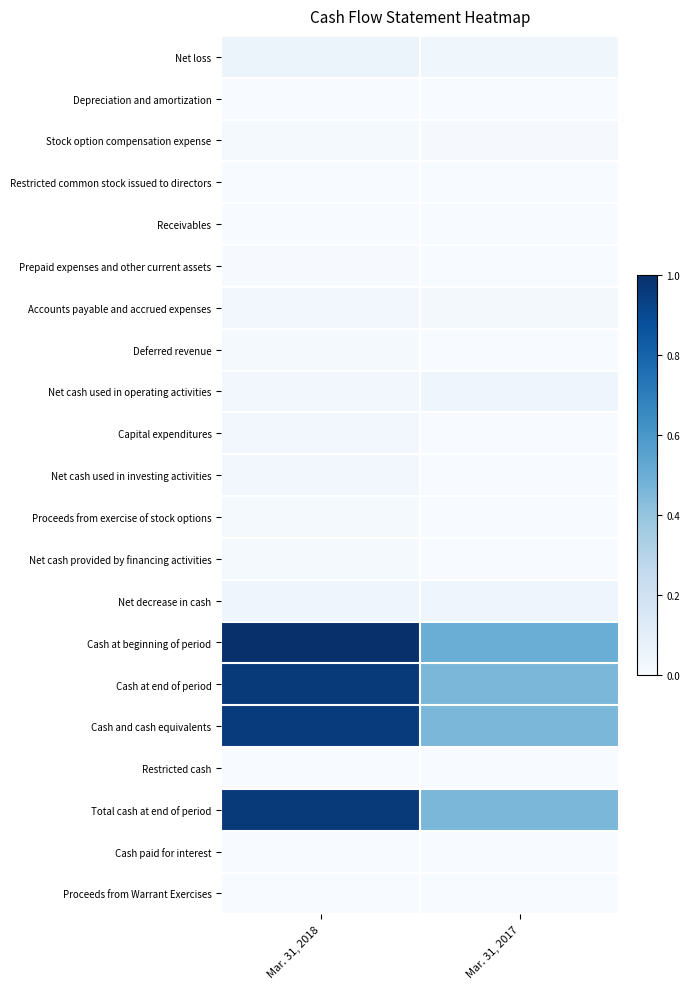

Between Mar. 31, 2018 and Mar. 31, 2017, which series saw the biggest shift?

Cash at end of period